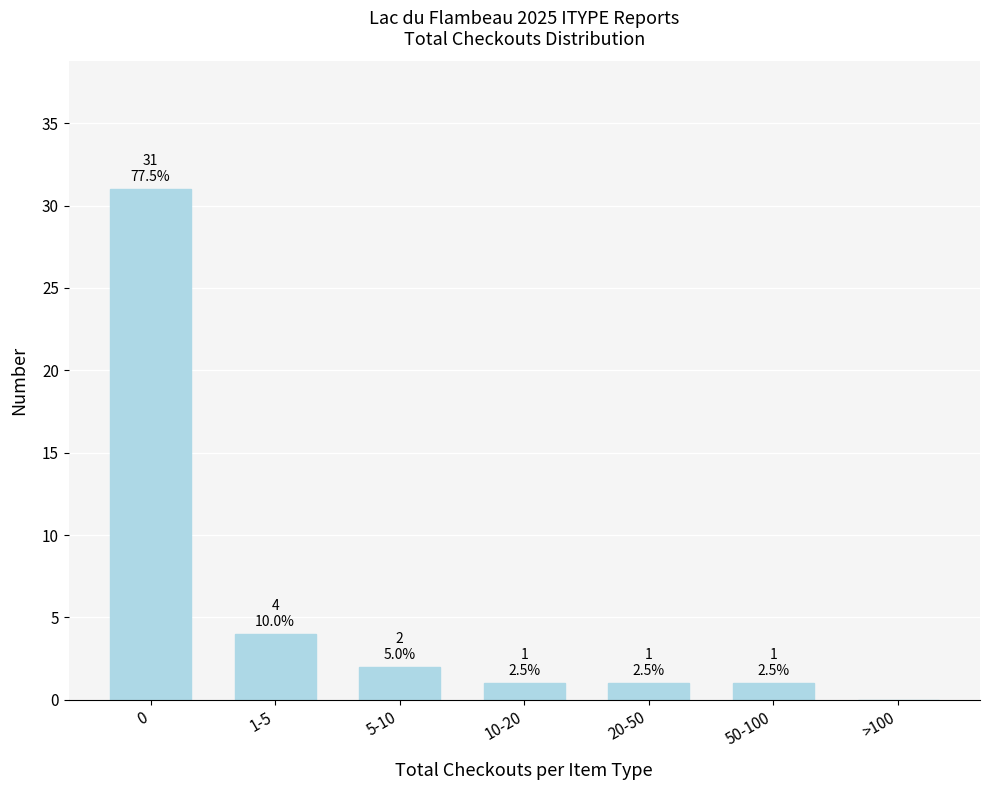

Reading left to right, transcribe all the data shown in this chart.

0=31	1-5=4	5-10=2	10-20=1	20-50=1	50-100=1	>100=0